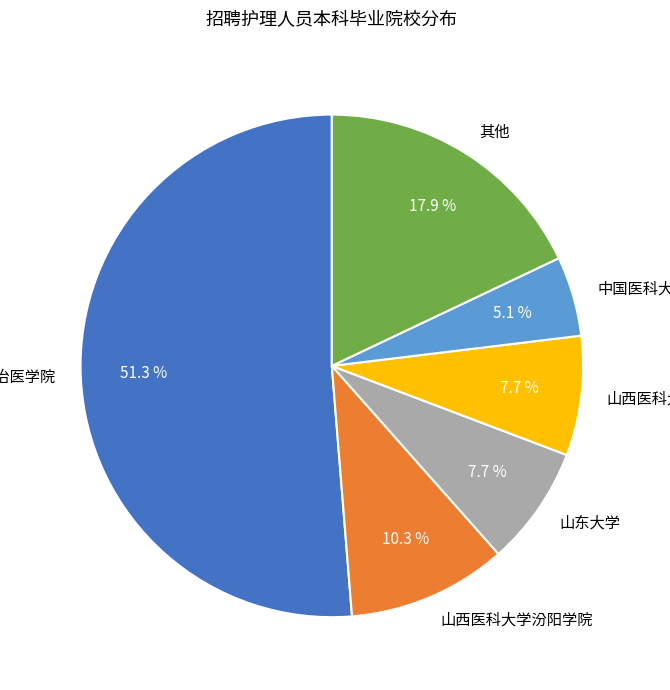

What is the smallest slice in the pie chart?

中国医科大学